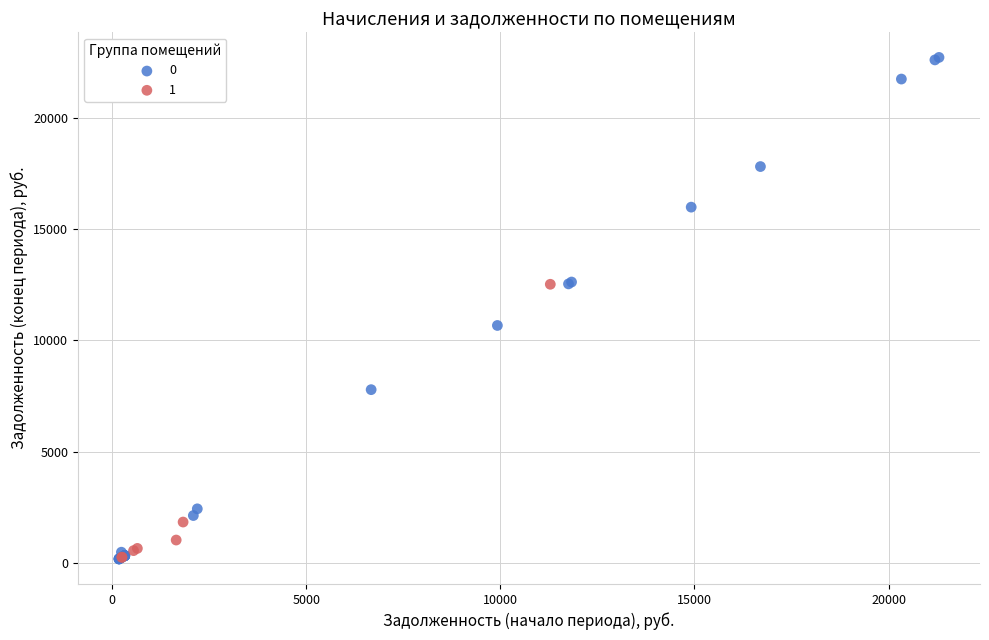

Which series has the largest Y range (max minus min)?

0